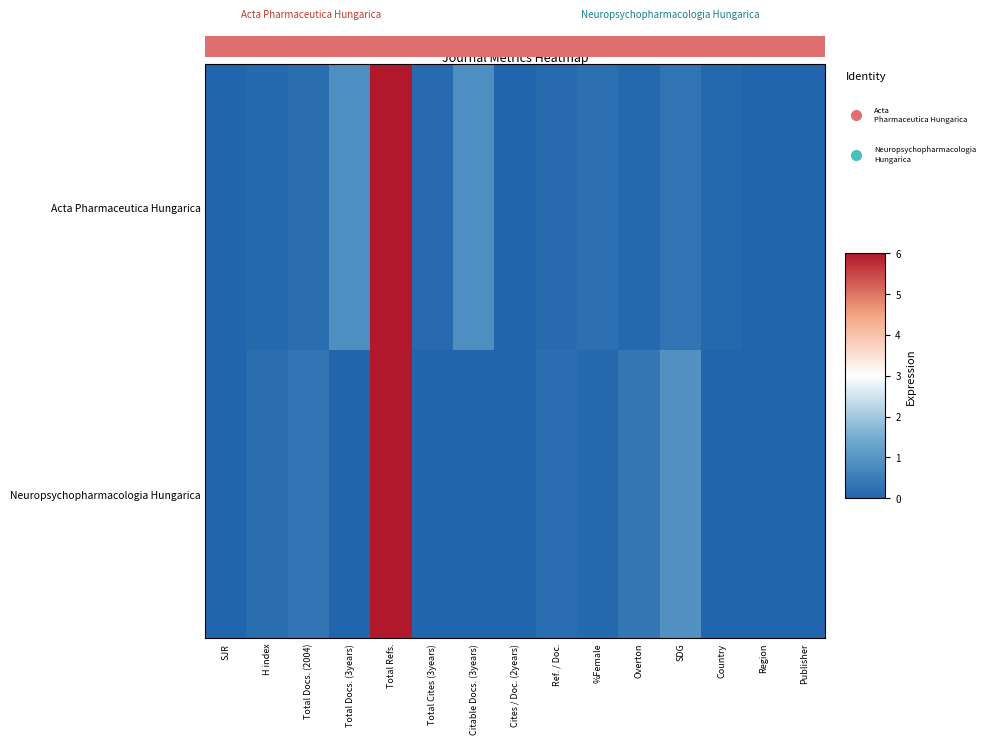

Rank the series at Total Docs. (2004) from lowest to highest value.

Acta Pharmaceutica Hungarica, Neuropsychopharmacologia Hungarica